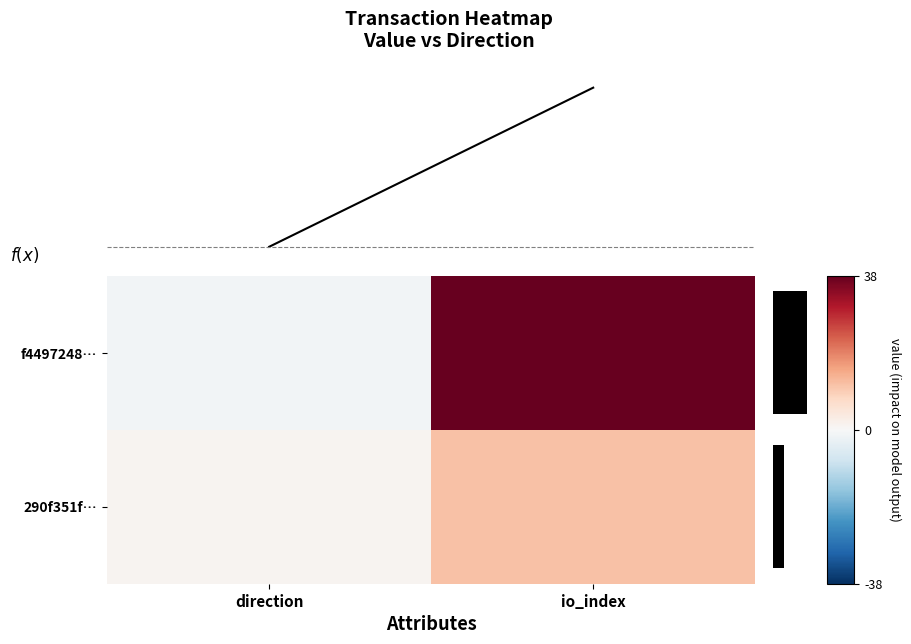

What is the difference between the maximum and minimum values in the f(x) series?

49.0